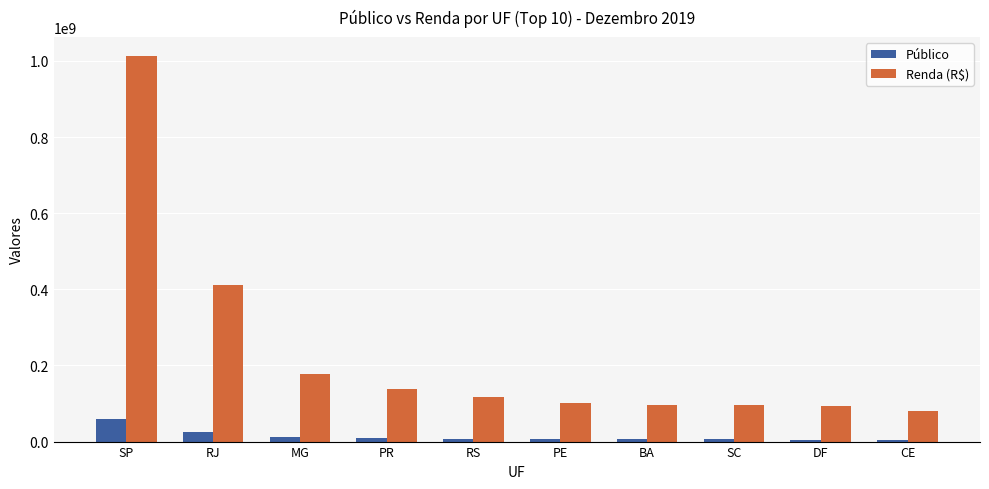

True or false: Renda (R$) has a value of 410599248 at RJ.

True